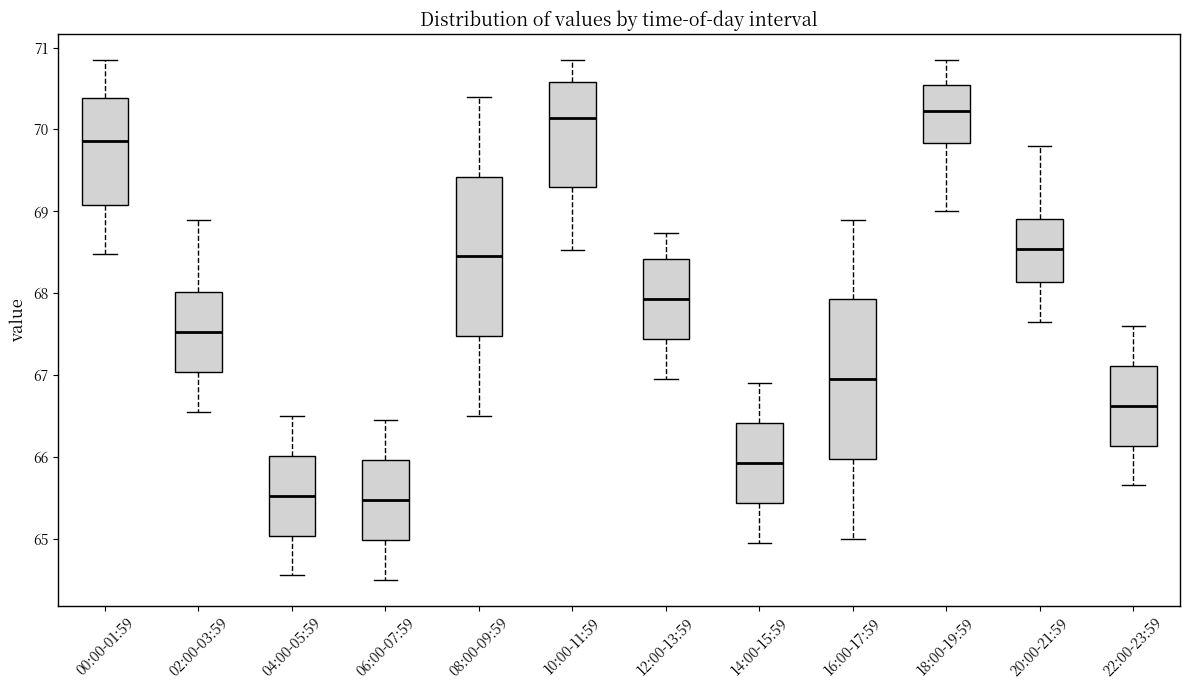

Reading left to right, read every box against the y-axis: the position of its median line, the range the box covers, and the ends of its whiskers. The values are not printed on the chart, so give them approximately, as read against the axis.

00:00-01:59: median 69.9, box 69.1 to 70.4, whiskers 68.5 to 70.9
02:00-03:59: median 67.5, box 67.0 to 68.0, whiskers 66.6 to 68.9
04:00-05:59: median 65.5, box 65.0 to 66.0, whiskers 64.6 to 66.5
06:00-07:59: median 65.5, box 65.0 to 66.0, whiskers 64.5 to 66.5
08:00-09:59: median 68.5, box 67.5 to 69.4, whiskers 66.5 to 70.4
10:00-11:59: median 70.1, box 69.3 to 70.6, whiskers 68.5 to 70.9
12:00-13:59: median 67.9, box 67.4 to 68.4, whiskers 67.0 to 68.7
14:00-15:59: median 65.9, box 65.4 to 66.4, whiskers 65.0 to 66.9
16:00-17:59: median 67.0, box 66.0 to 67.9, whiskers 65.0 to 68.9
18:00-19:59: median 70.2, box 69.8 to 70.5, whiskers 69.0 to 70.9
20:00-21:59: median 68.5, box 68.1 to 68.9, whiskers 67.7 to 69.8
22:00-23:59: median 66.6, box 66.1 to 67.1, whiskers 65.7 to 67.6